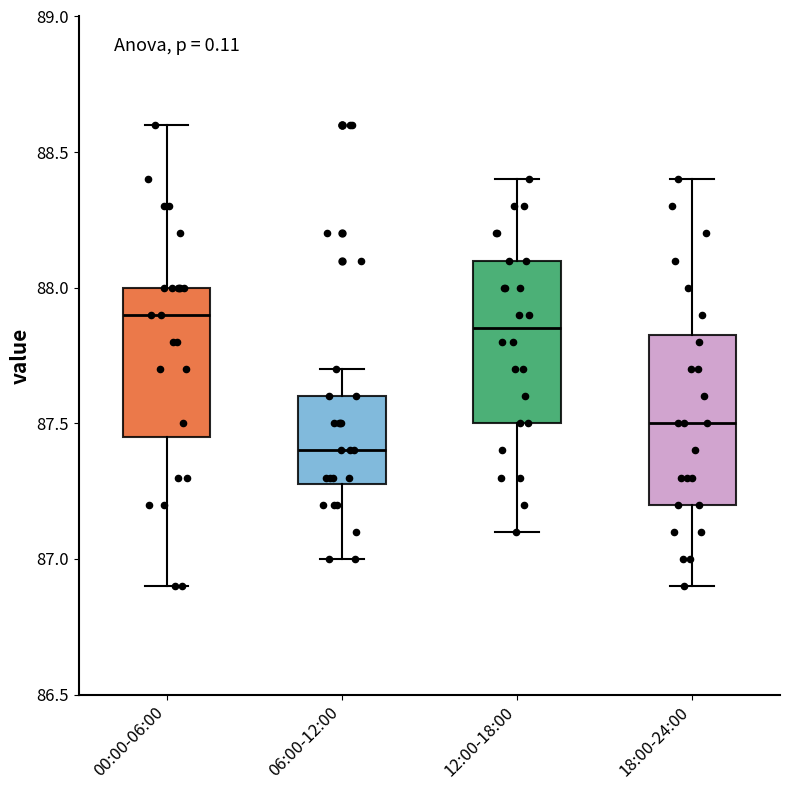

Reading left to right, read every box against the y-axis: the position of its median line, the range the box covers, and the ends of its whiskers. The values are not printed on the chart, so give them approximately, as read against the axis.

00:00-06:00: median 87.90, box 87.45 to 88.00, whiskers 86.90 to 88.60
06:00-12:00: median 87.40, box 87.30 to 87.60, whiskers 87.00 to 87.70
12:00-18:00: median 87.85, box 87.50 to 88.10, whiskers 87.10 to 88.40
18:00-24:00: median 87.50, box 87.20 to 87.85, whiskers 86.90 to 88.40